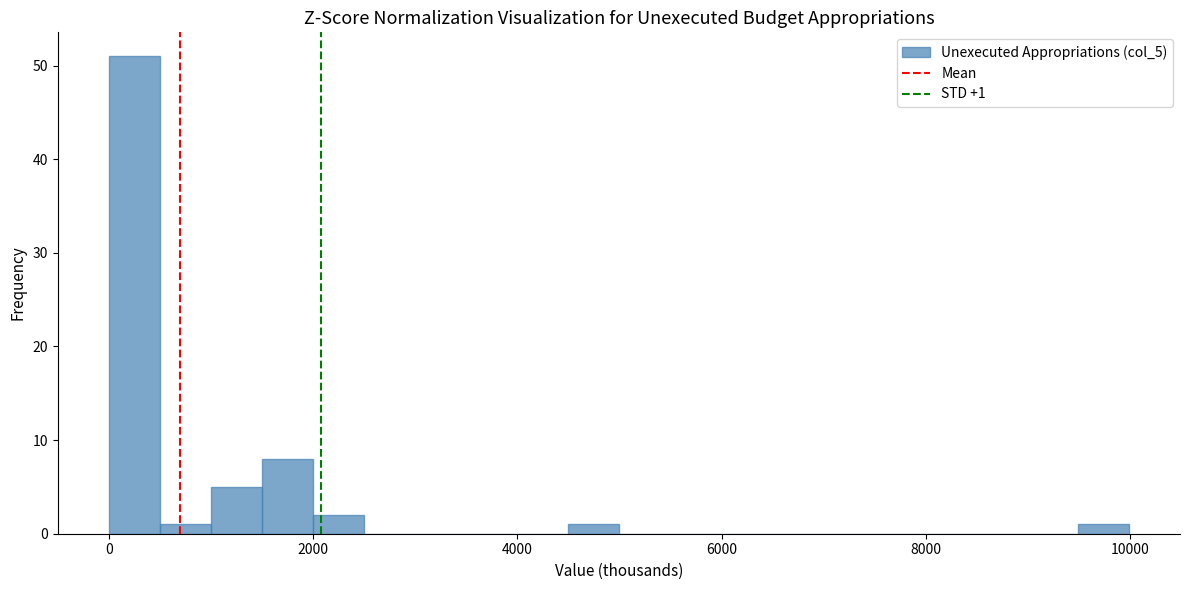

Around what value on the x-axis is the tallest bar? Give the approximate position of its centre, as read against the axis.

200